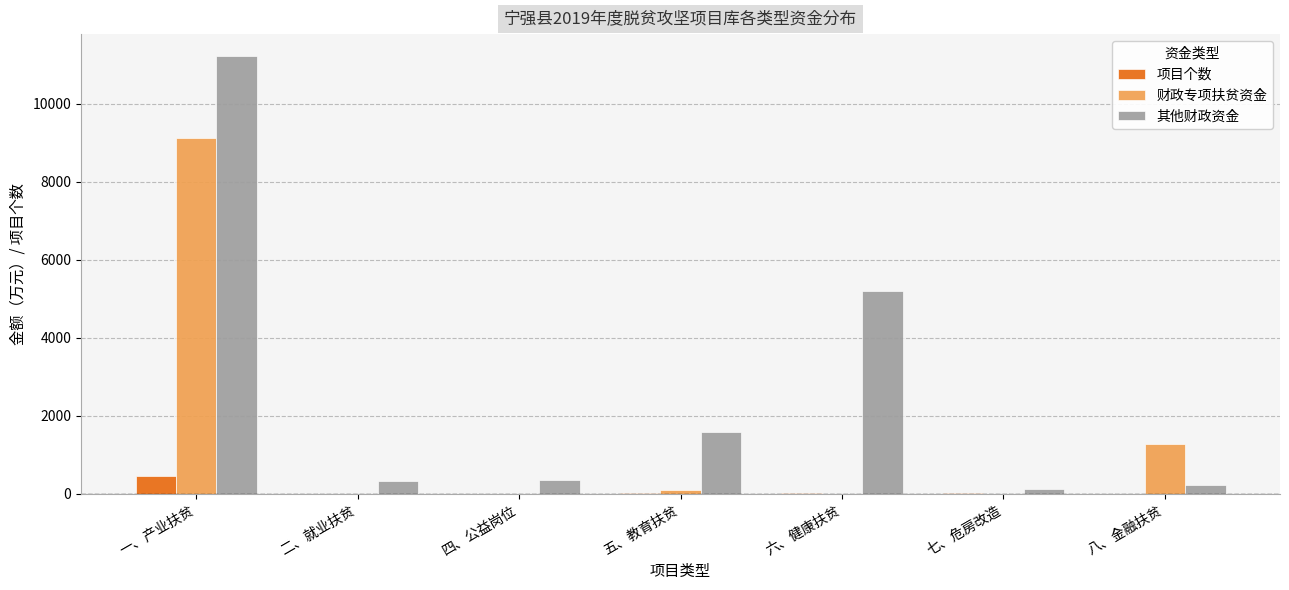

How many groups of bars are there?

7